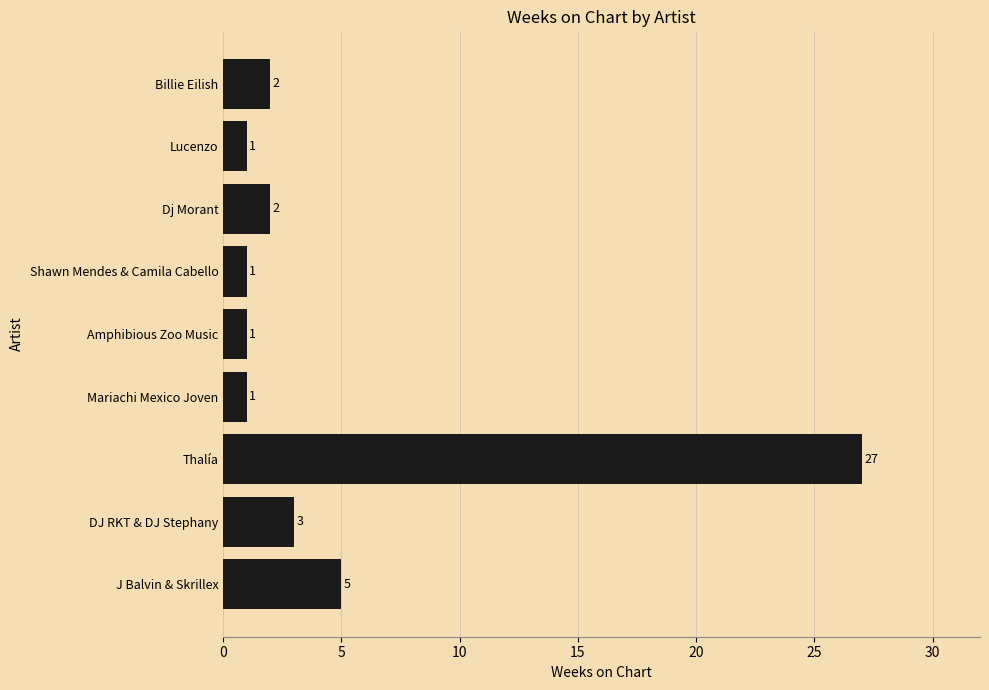

What is the difference between the maximum and minimum values?

26